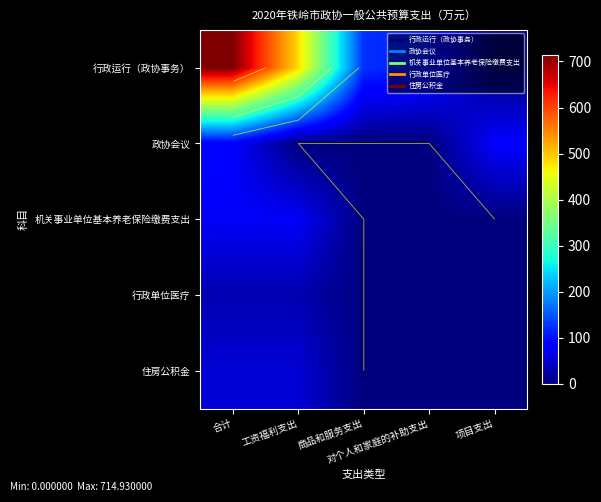

At how many categories does at least one series exceed 684?

1